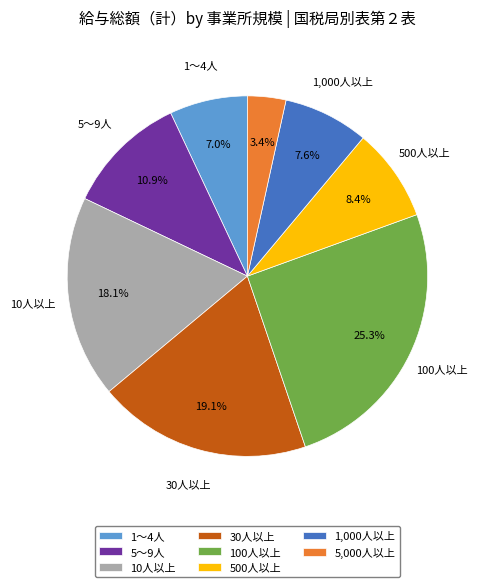

What percentage is the 5,000人以上 slice, to the nearest percent?

3%